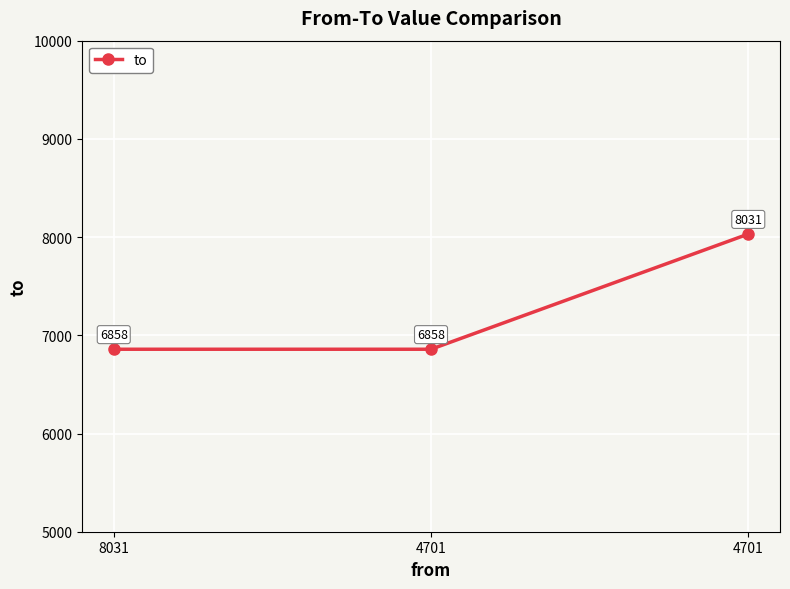

Does the chart display data point markers on the line(s)?

Yes